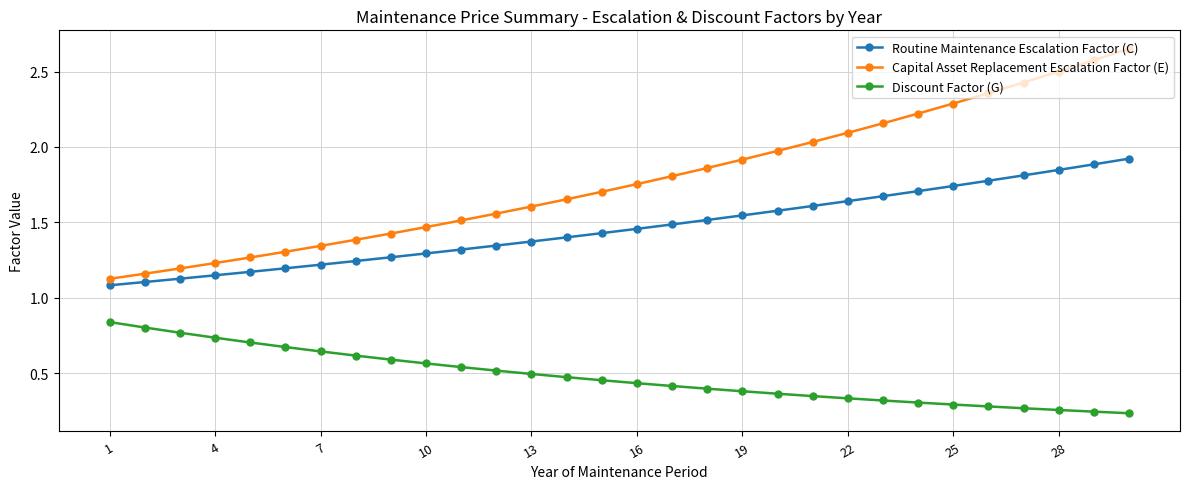

Which series has the widest spread of values?

Capital Asset Replacement Escalation Factor (E)